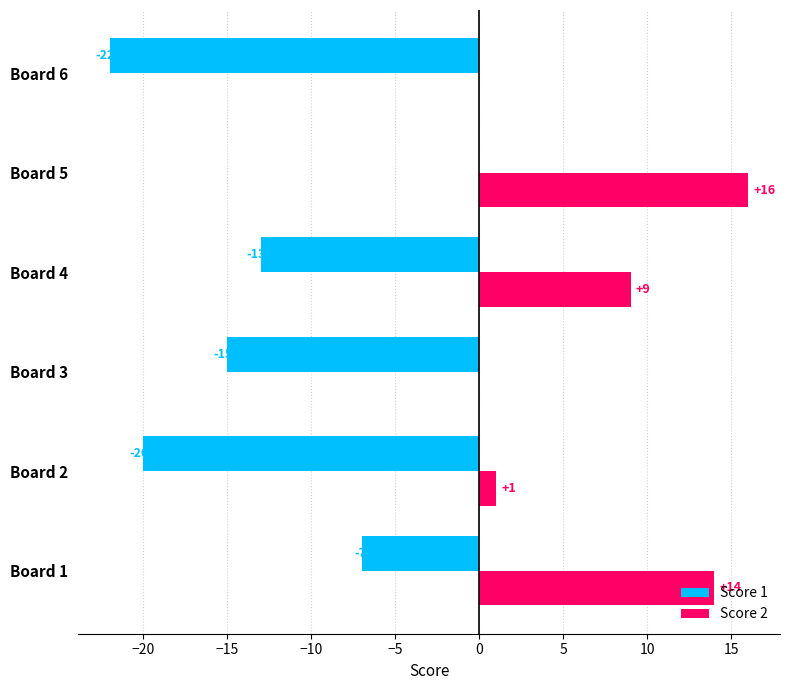

What is the average value of the Score 2 series?

7